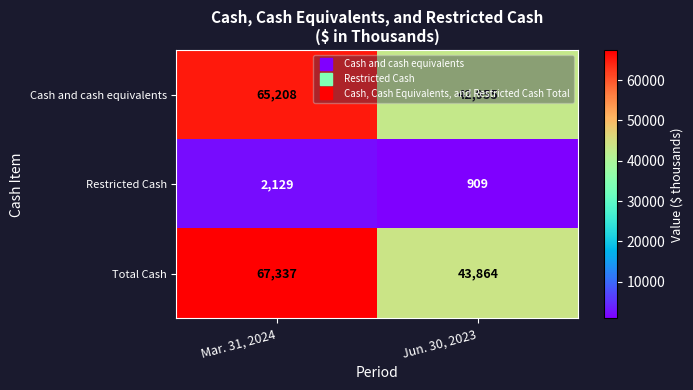

The Restricted Cash series shows 1572 at Jun. 30, 2023. True or false?

False